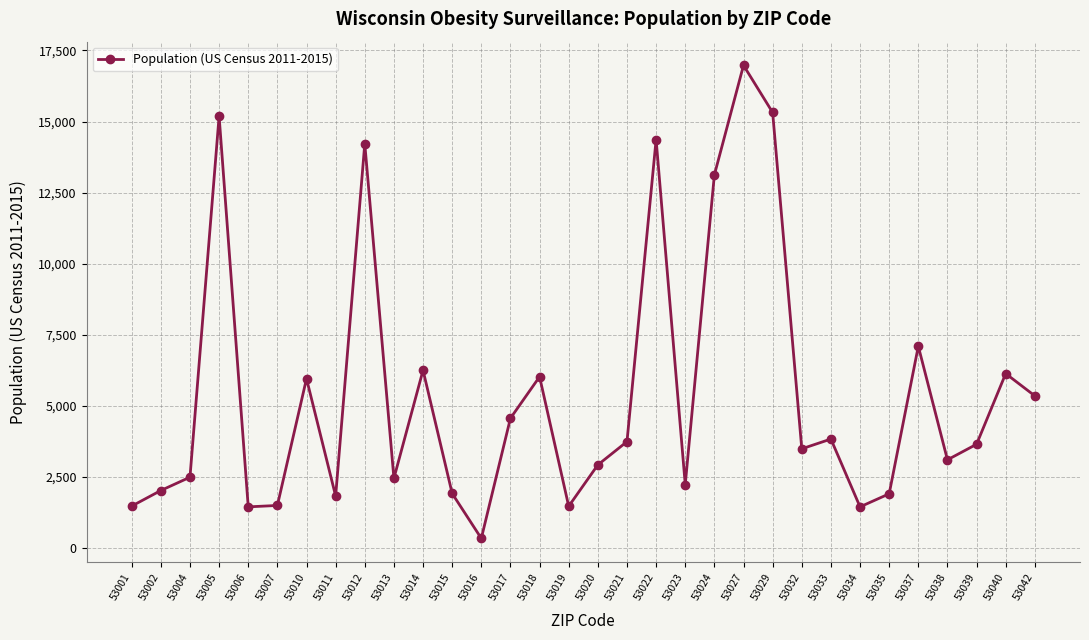

True or false: the data shows 15189 at 53005.

True